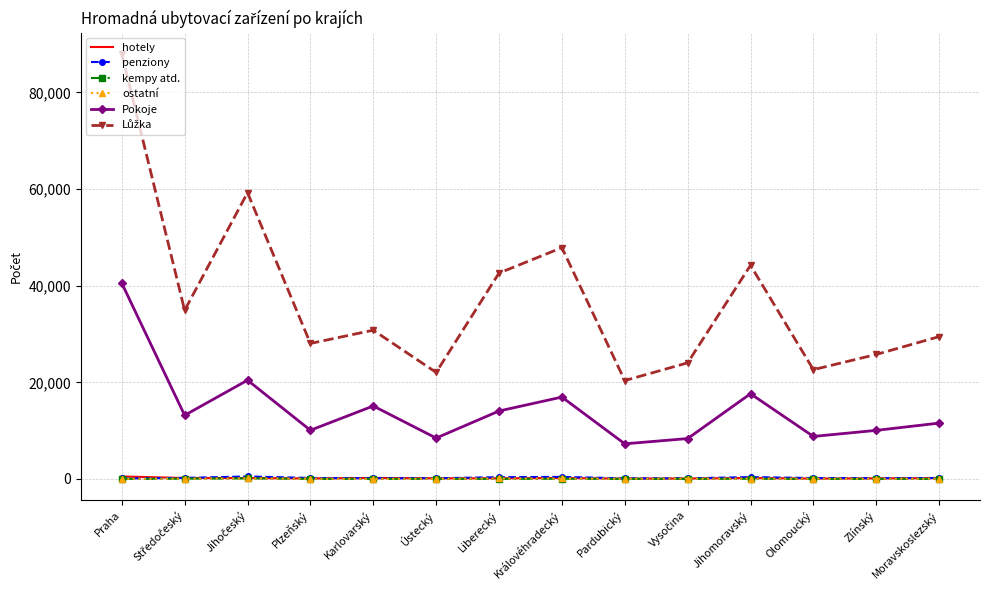

What is the sum of all penziony values?

3351